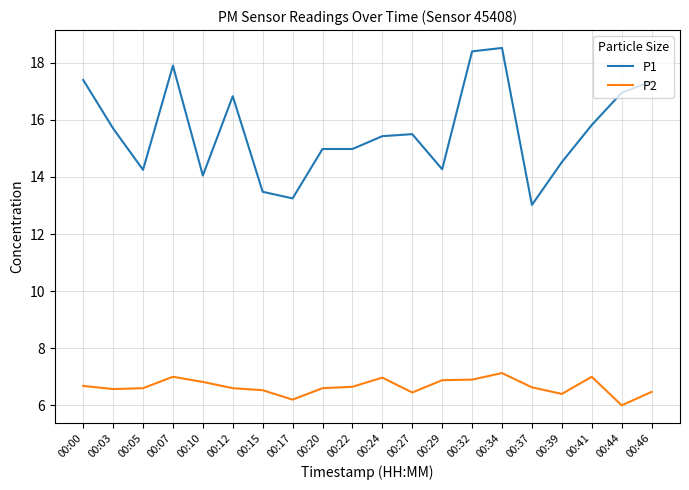

The P2 series shows 10.7 at 00:46. True or false?

False